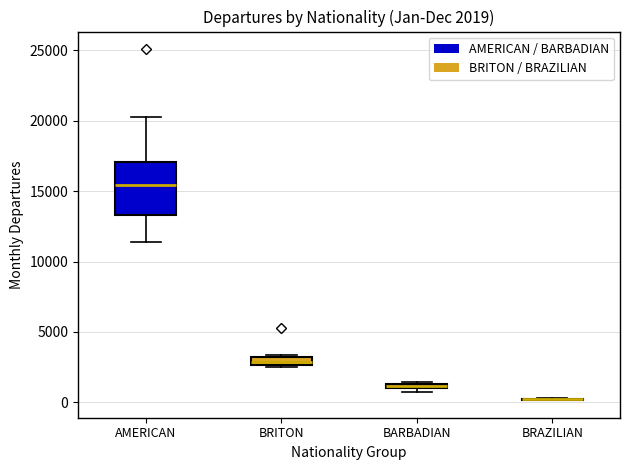

Comparing the boxes themselves (not the whiskers), which one is the tallest?

AMERICAN